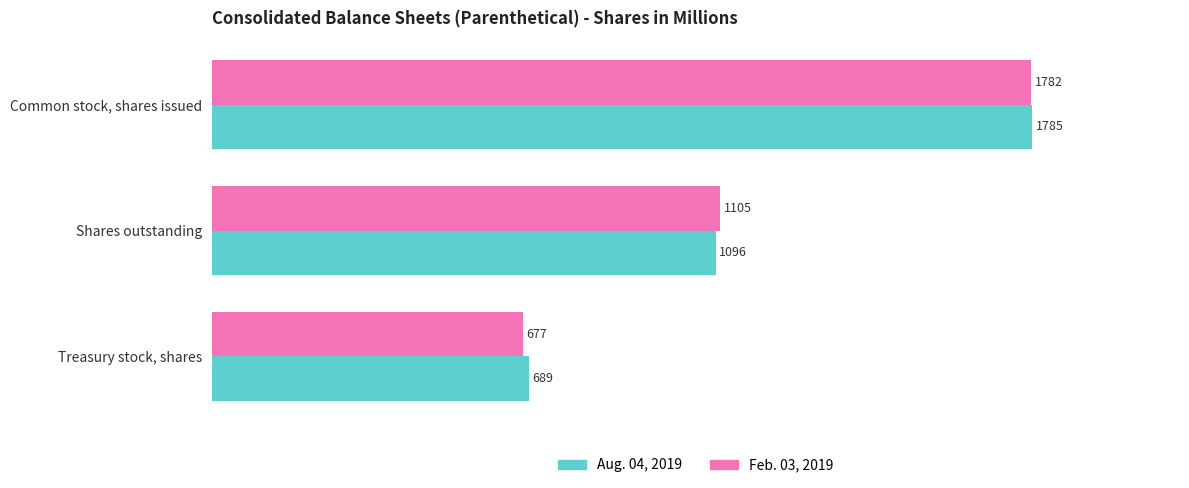

What is the difference between the maximum and minimum values in the Aug. 04, 2019 series?

1096